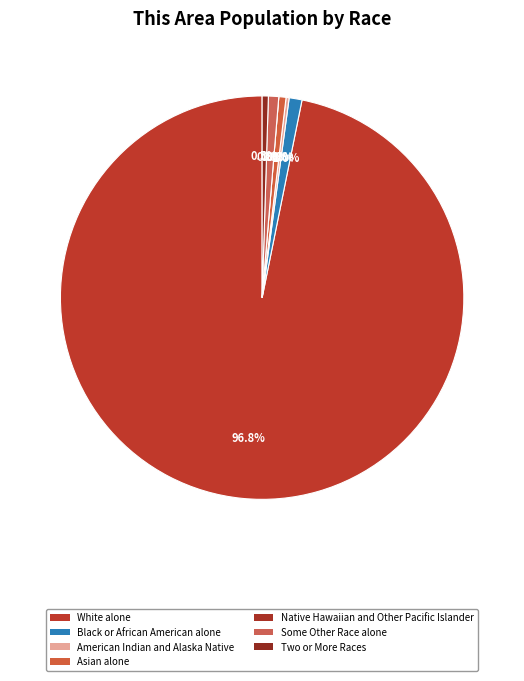

Which slice represents more than half of the pie?

White alone